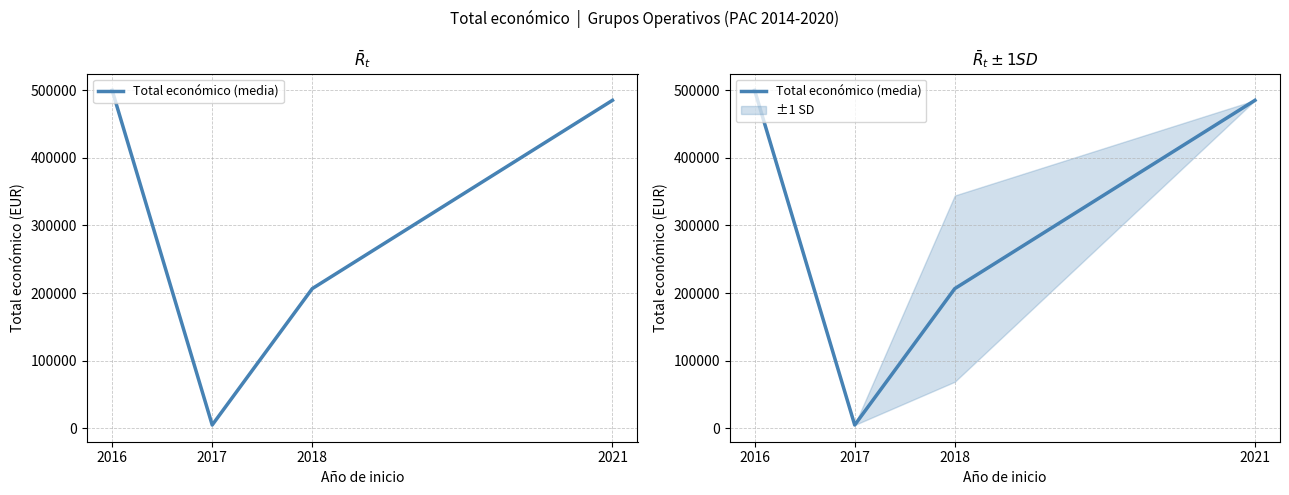

Reading left to right, list all the values displayed in this chart.

499868	4800	206509	485043